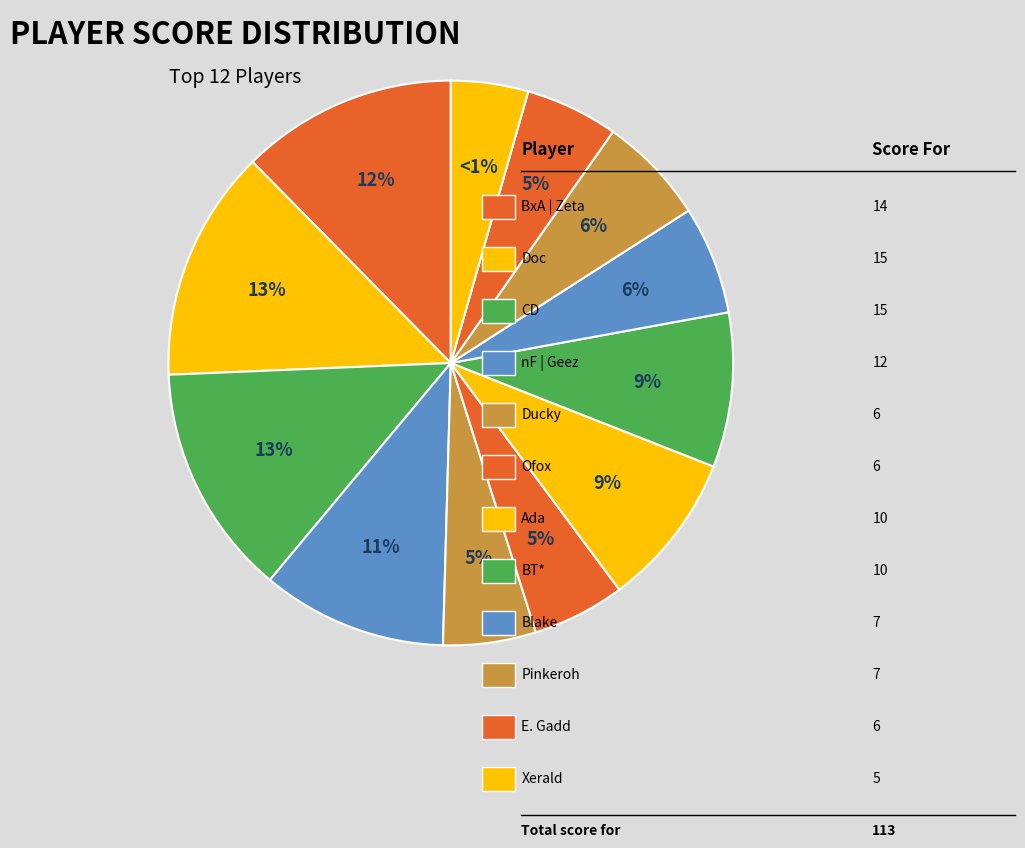

To the nearest percent, what is the difference between the largest and smallest slice percentages?

9%